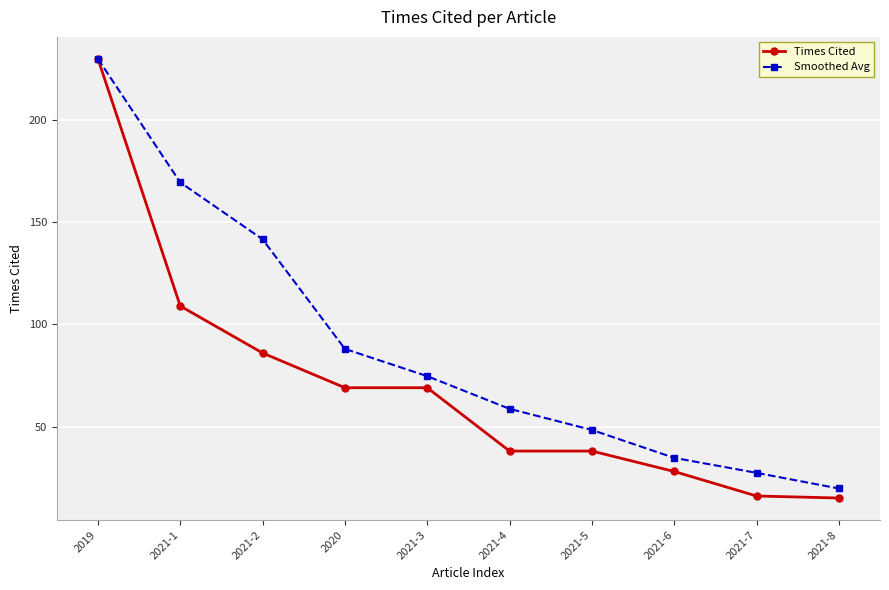

Is the value of Smoothed Avg at 2021-6 greater than the value of Times Cited at 2020?

No